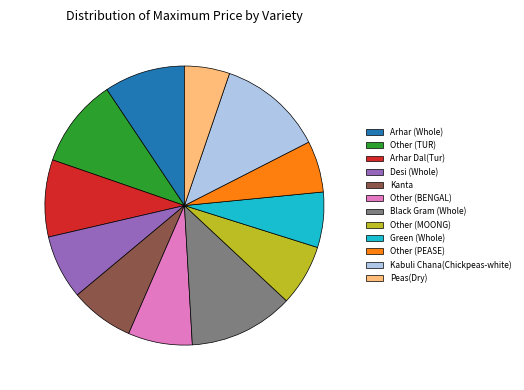

Is it true that Green (Whole) is 19% of the pie?

False